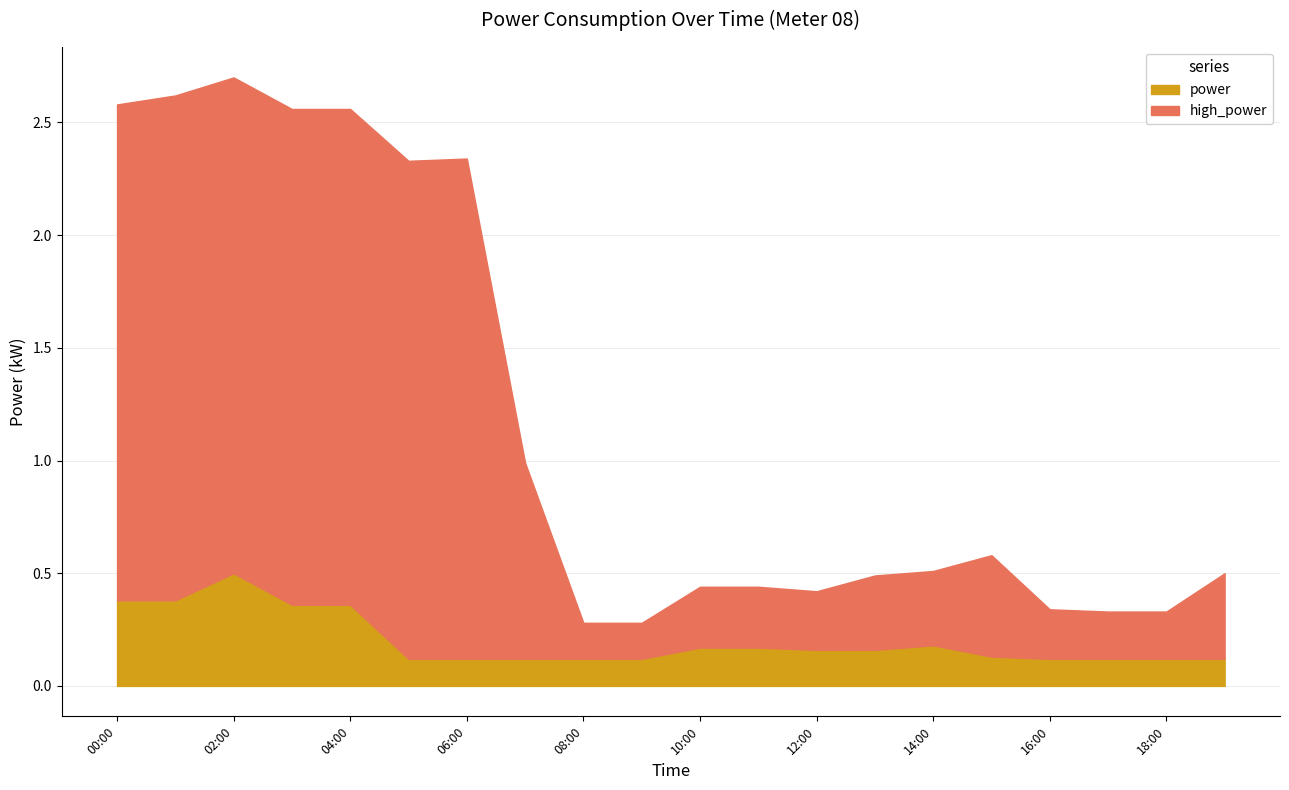

Which series has the largest total across all categories?

high_power